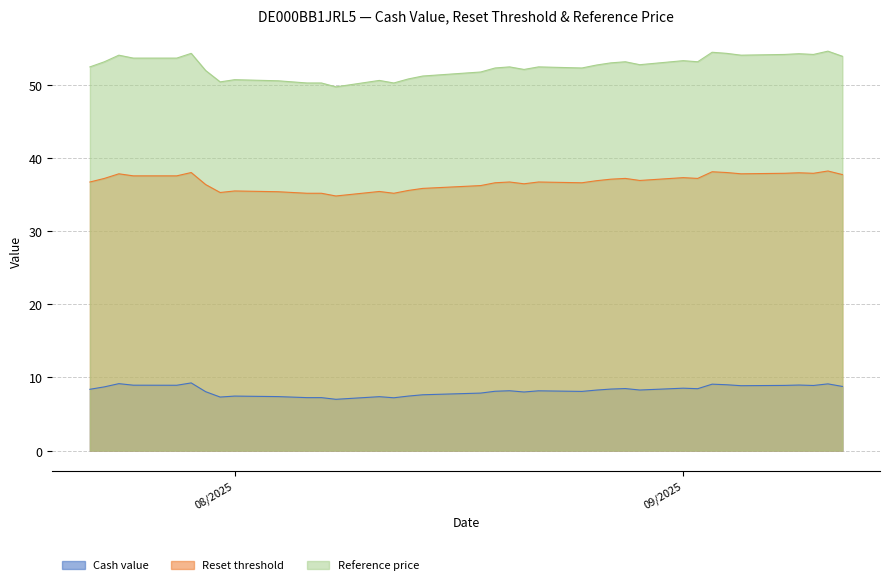

True or false: Reset threshold and Cash value cross at least once.

False